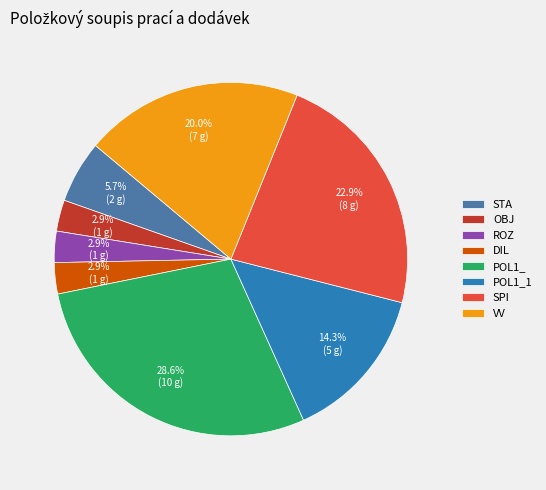

To the nearest percent, what is the difference between the POL1_ and ROZ slice percentages?

26%